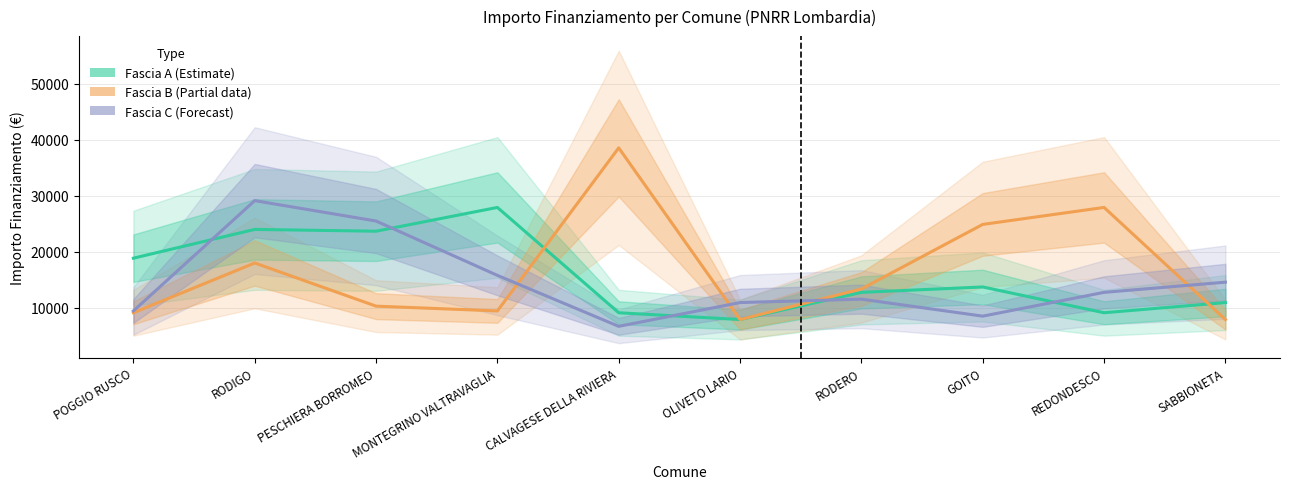

Rank the series by their maximum value, from highest to lowest.

Fascia B (Partial), Fascia C (Forecast), Fascia A (Estimate)